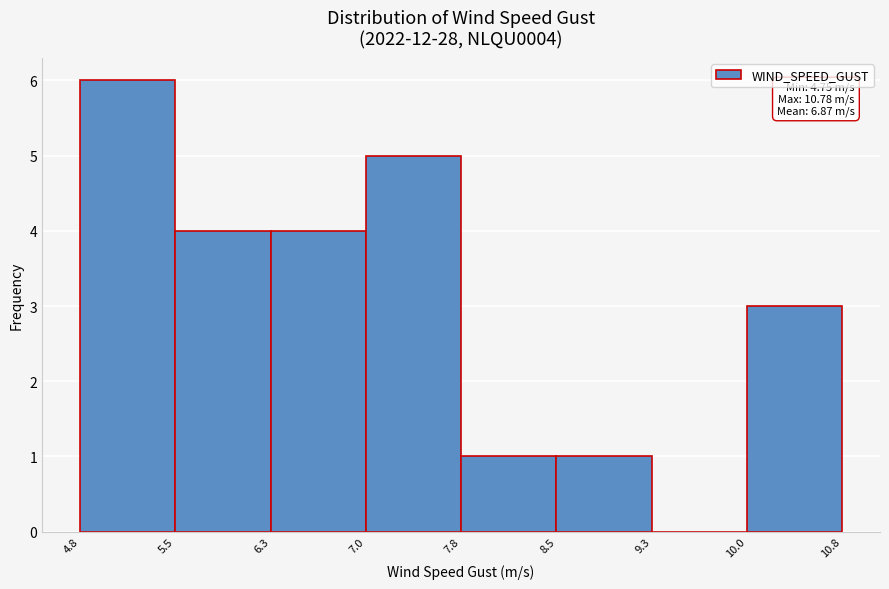

Which range on the x-axis has the tallest bar?

4.8 to 5.5